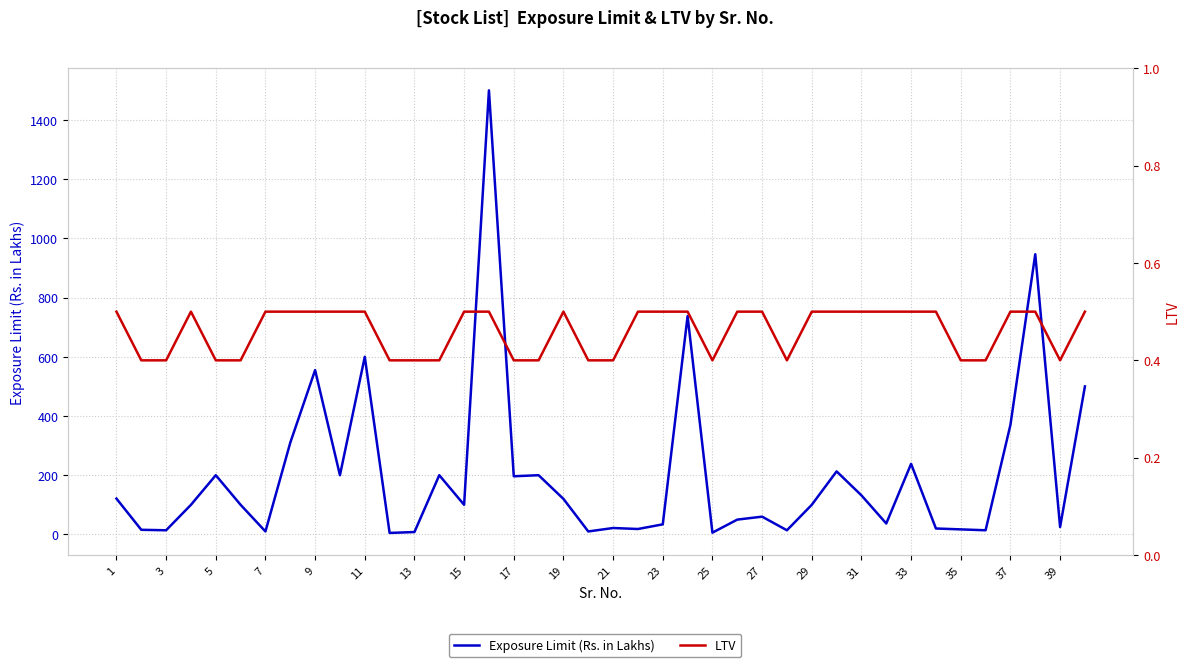

How many lines are shown in the chart?

2